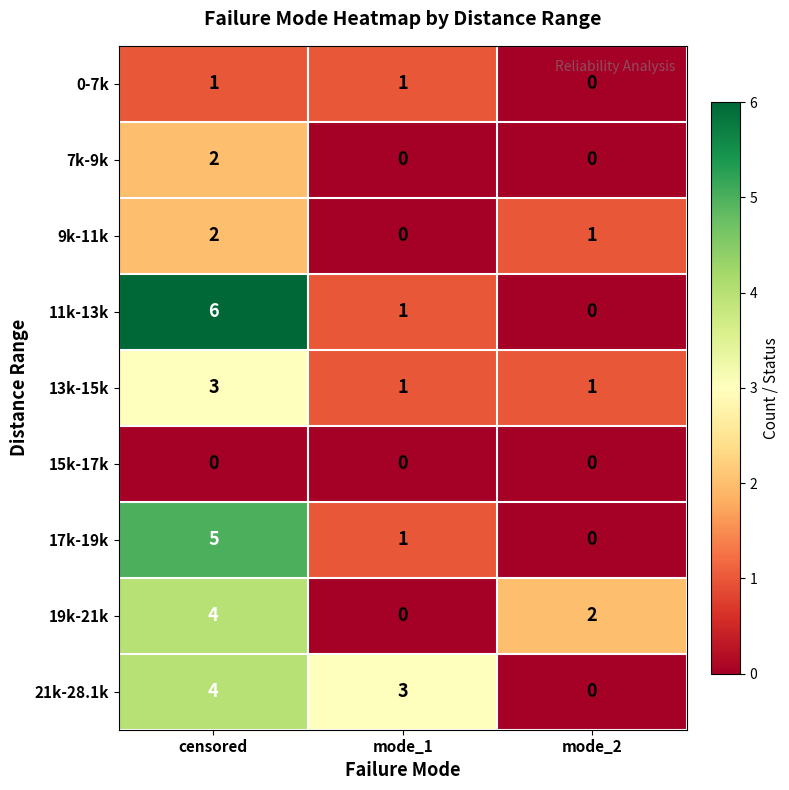

How many distinct data groups are displayed?

9